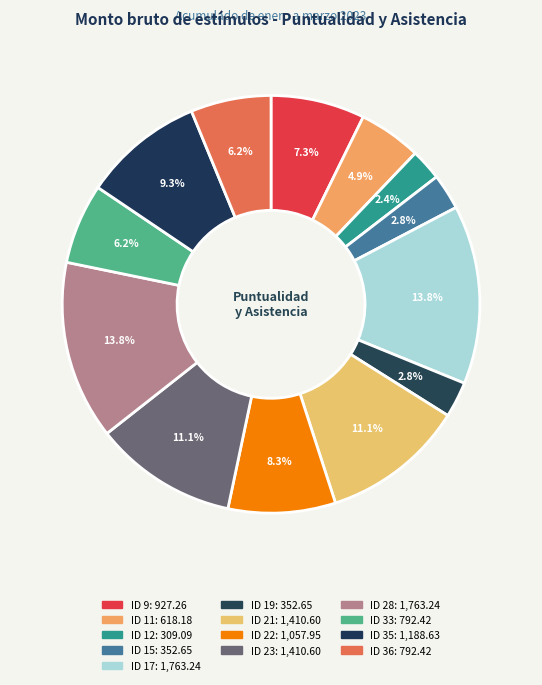

Is there any slice that represents more than half of the pie?

No